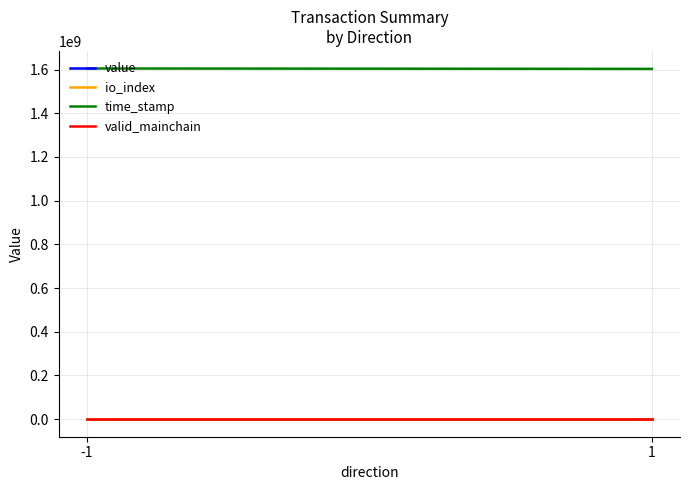

What is the greatest value displayed?

1604875567.7